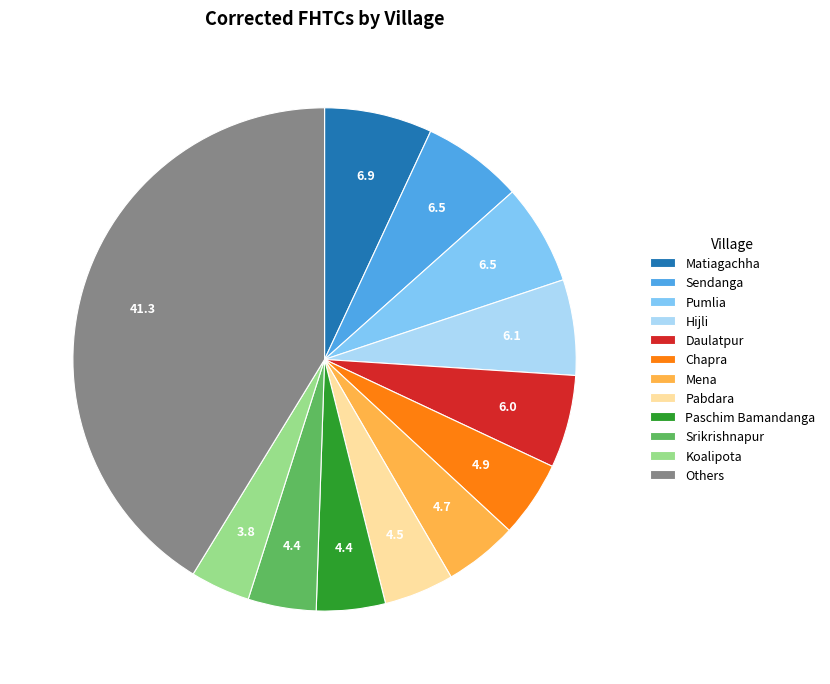

What is the largest slice in the pie chart?

Others